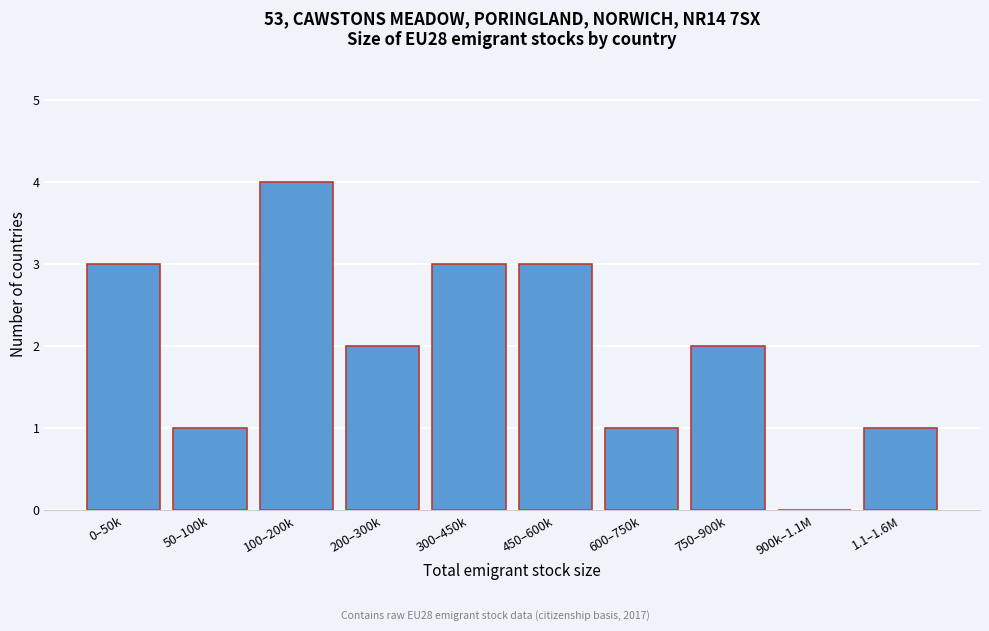

Reading left to right, transcribe all the data shown in this chart.

0–50k=3	50–100k=1	100–200k=4	200–300k=2	300–450k=3	450–600k=3	600–750k=1	750–900k=2	900k–1.1M=0	1.1–1.6M=1